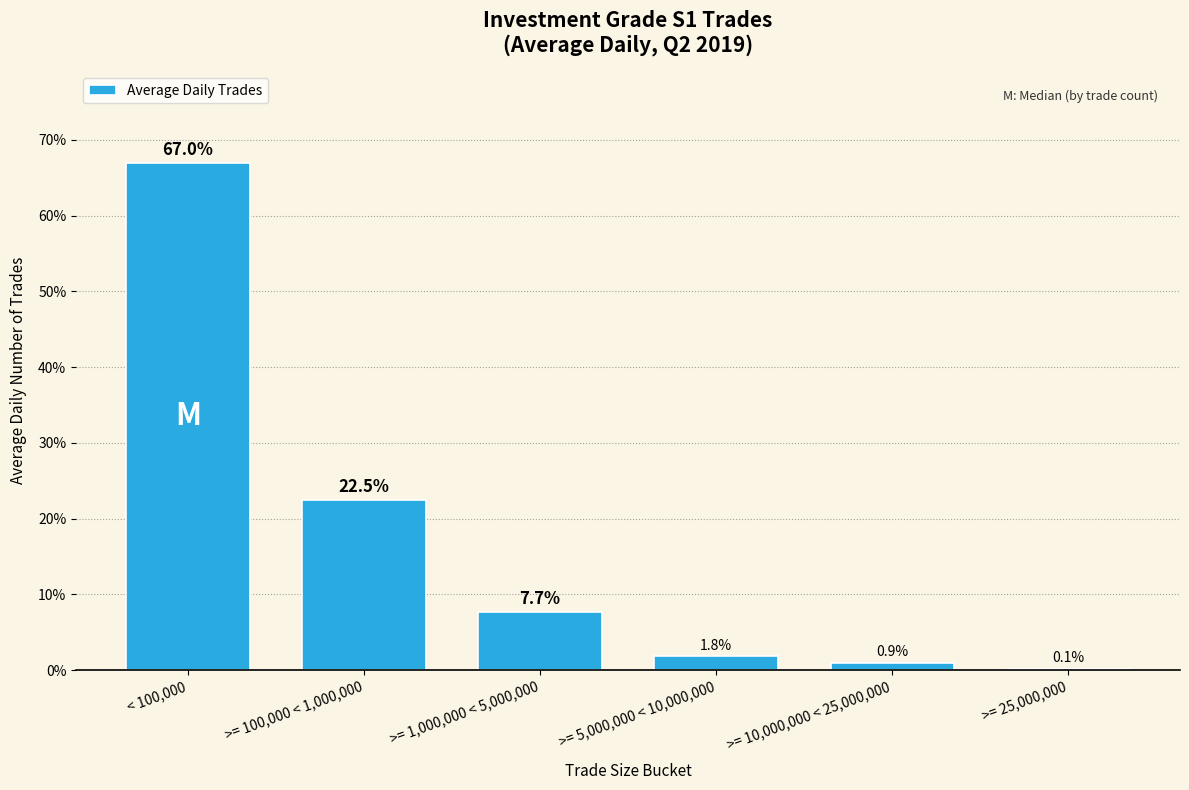

Reading left to right, extract all data points from this chart.

< 100,000=67.0	>= 100,000 < 1,000,000=22.5	>= 1,000,000 < 5,000,000=7.7	>= 5,000,000 < 10,000,000=1.8	>= 10,000,000 < 25,000,000=0.9	>= 25,000,000=0.1